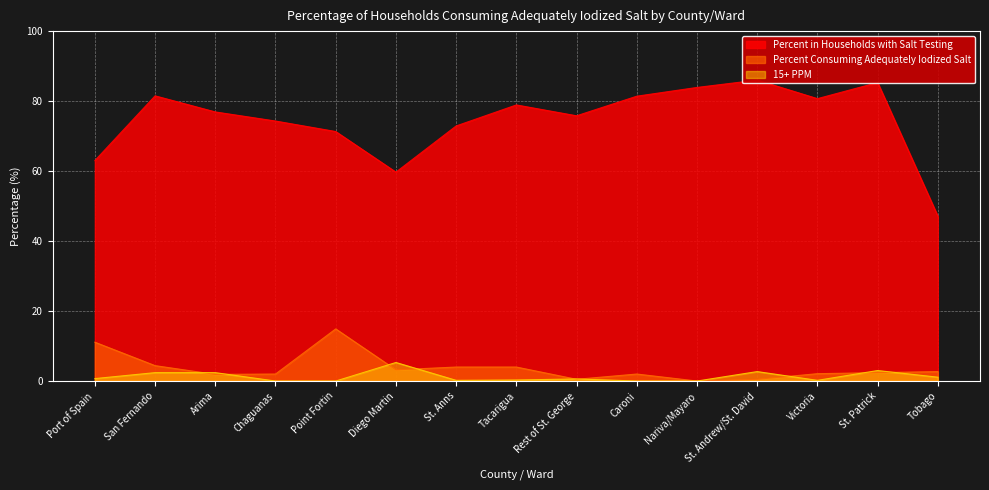

Which series has the widest spread of values?

Percent in Households with Salt Testing